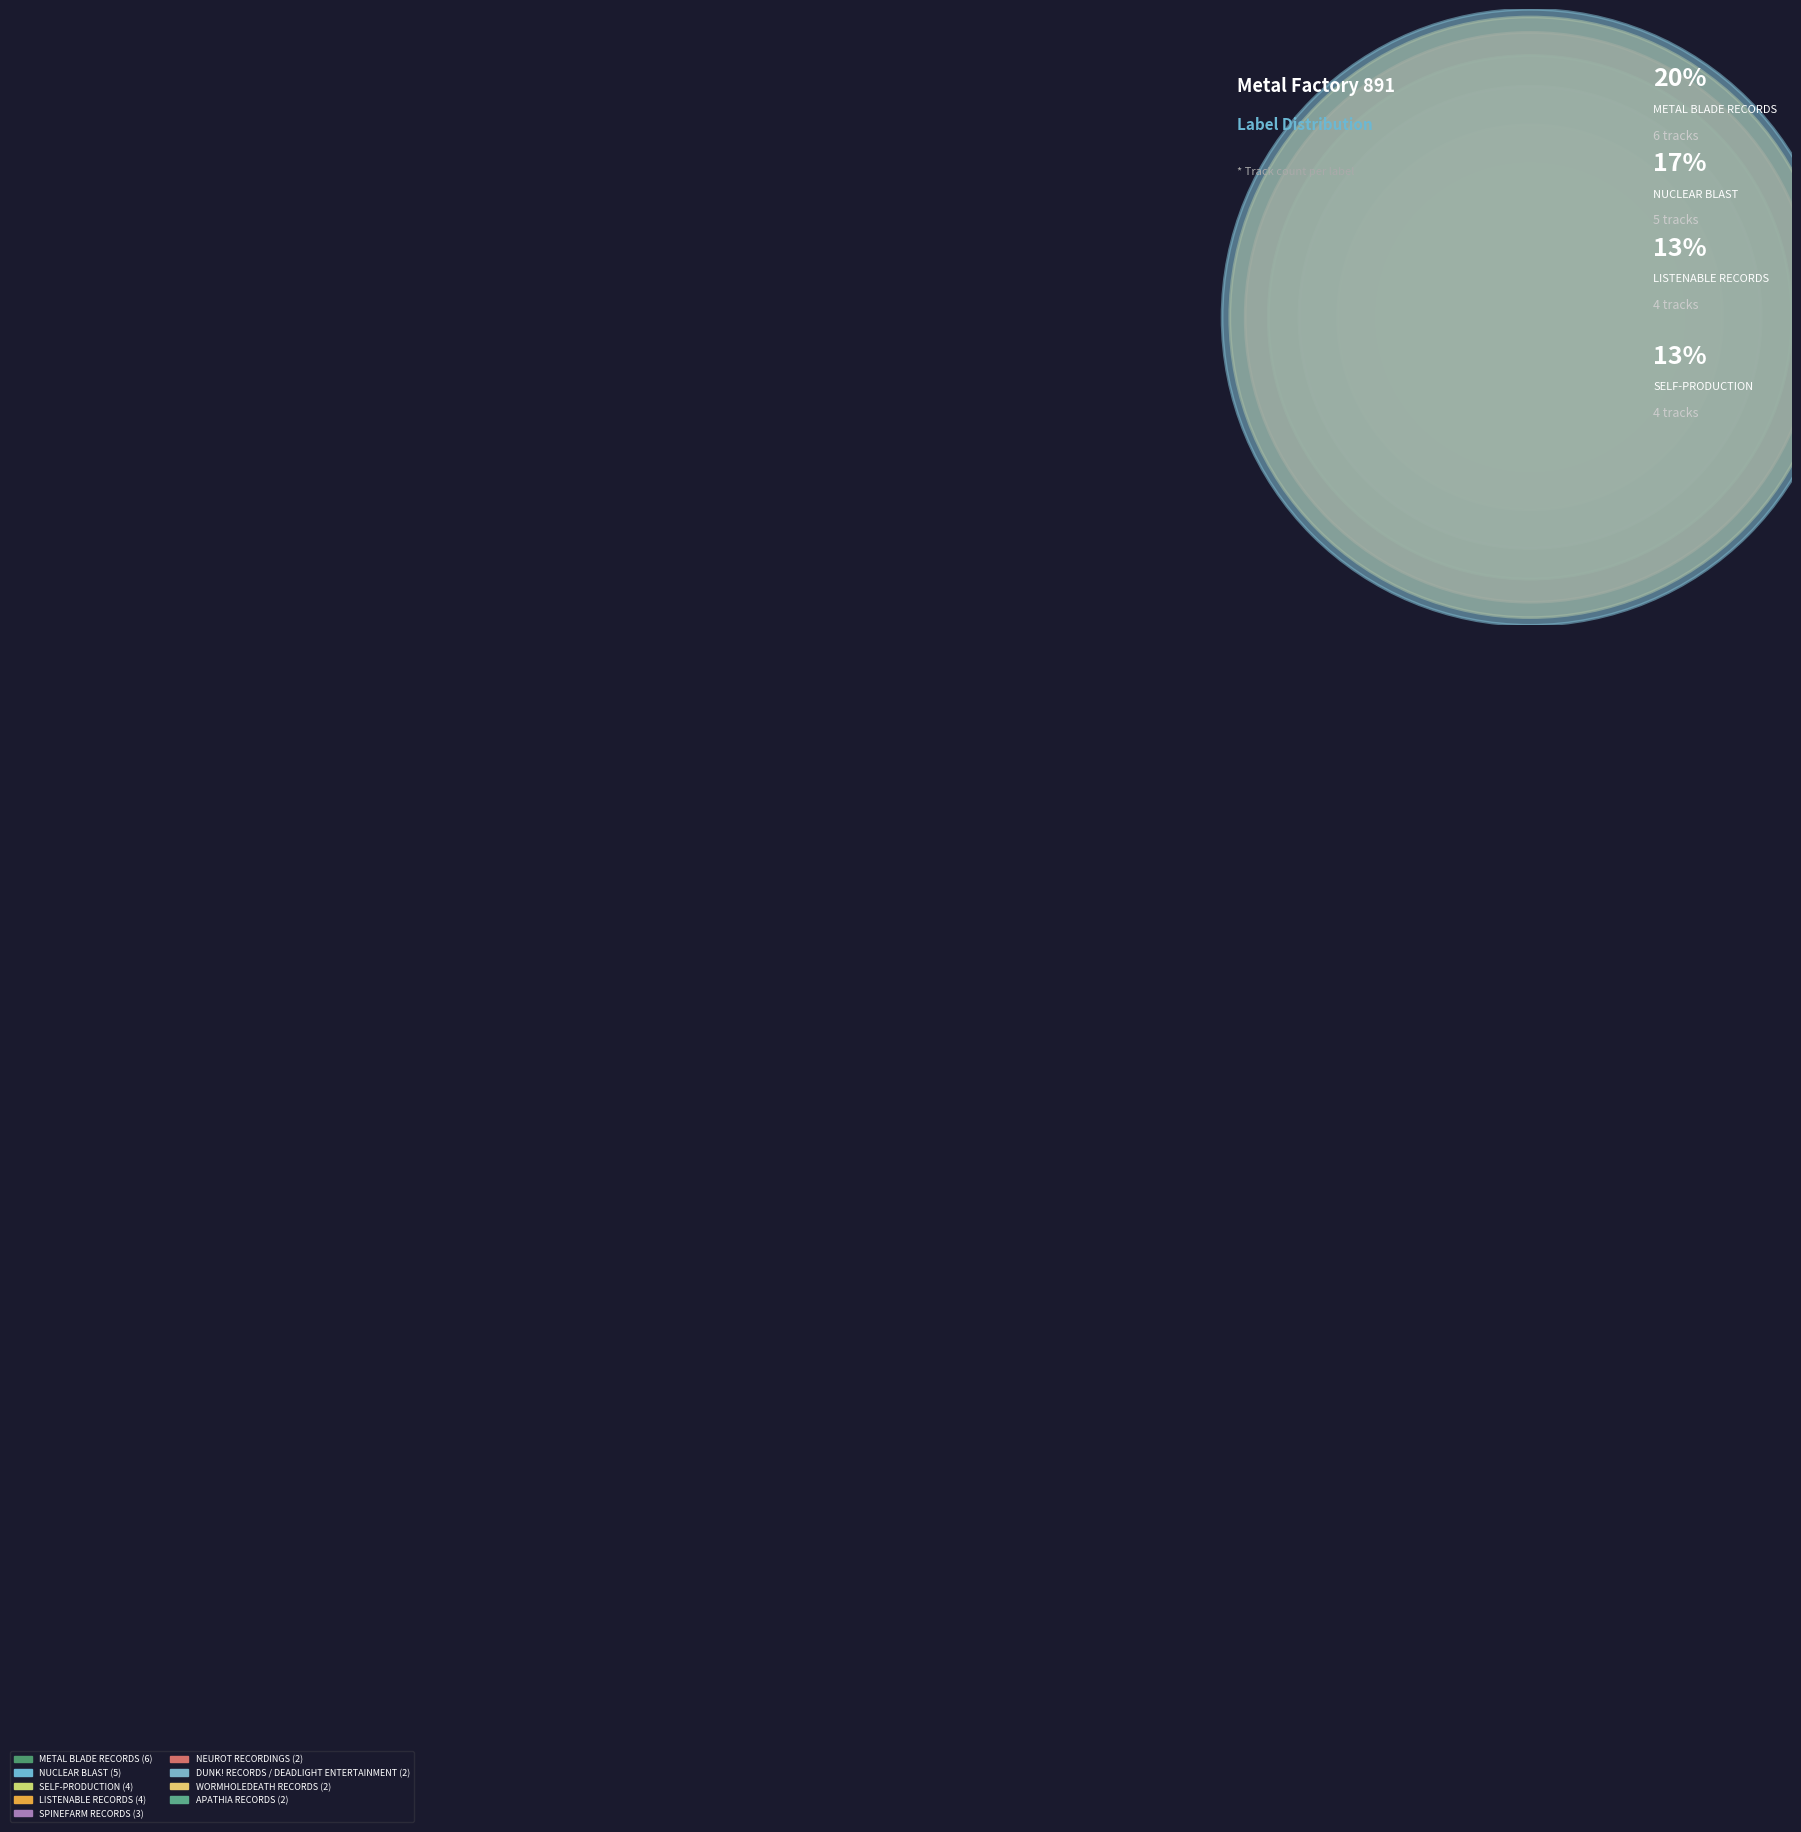

Which slice is the largest?

METAL BLADE RECORDS